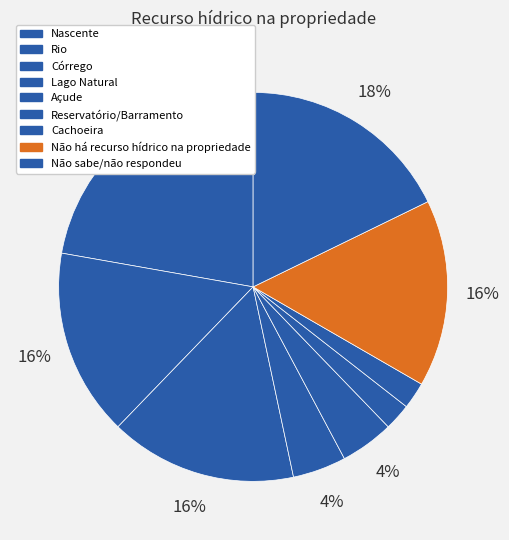

Is it true that Cachoeira is 2% of the pie?

True